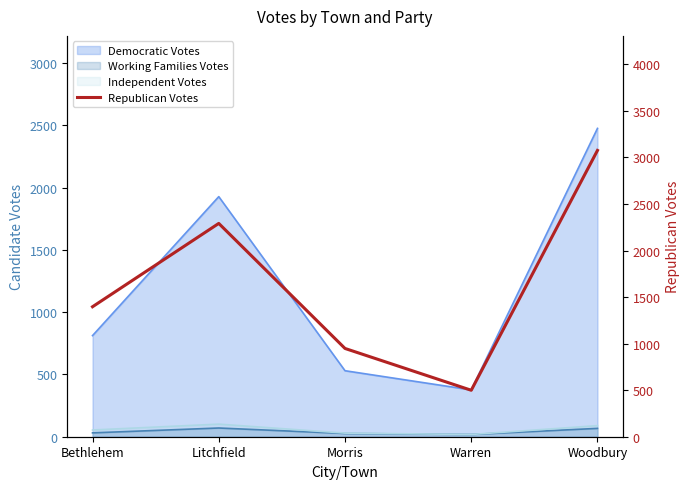

How many points are lower than both their immediate neighbors (excluding endpoints)?

1